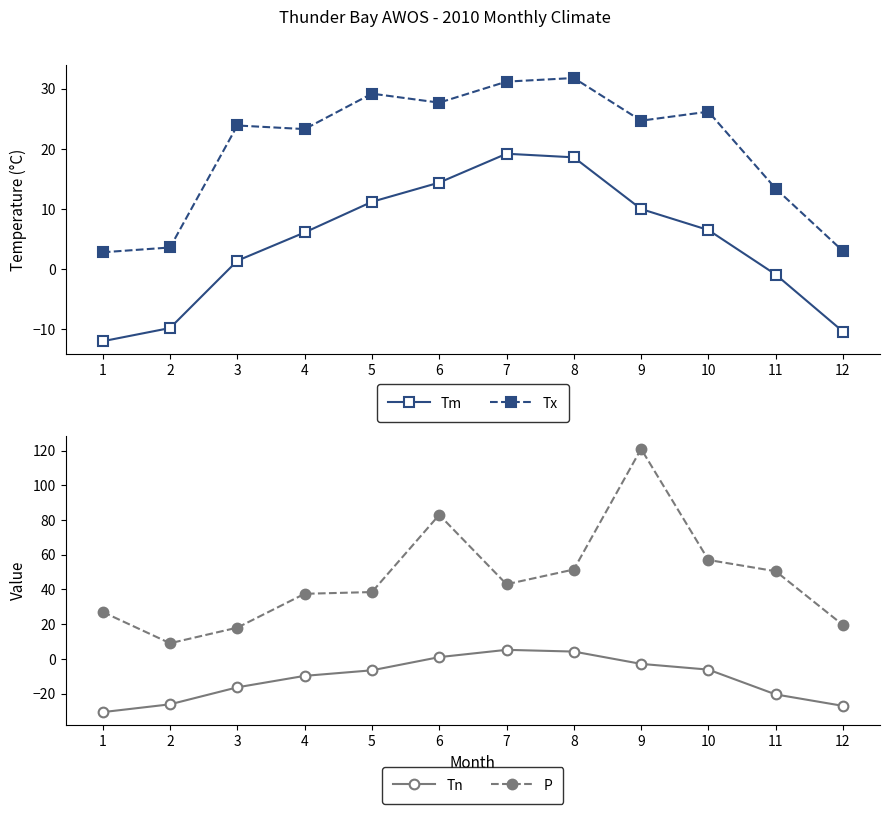

List the labels in order of P value, largest first.

9, 6, 10, 8, 11, 7, 5, 4, 1, 12, 3, 2